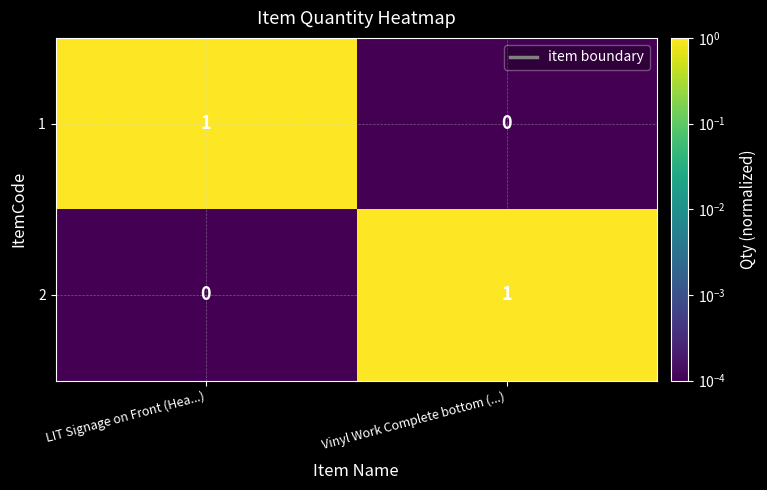

Reading left to right, what are all the values shown in this chart?

1: LIT Signage on Front (Hea...)=1	Vinyl Work Complete bottom (...)=0
2: LIT Signage on Front (Hea...)=0	Vinyl Work Complete bottom (...)=1